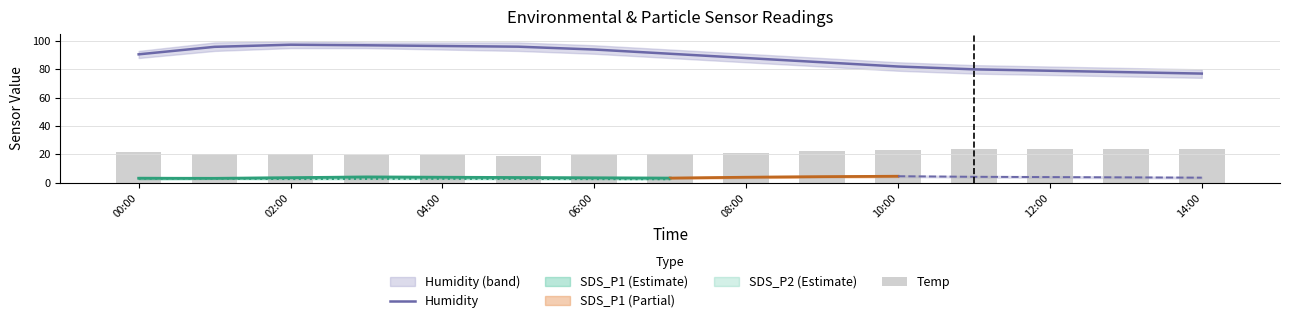

The value of Humidity at 02:00 is 68.2. True or false?

False